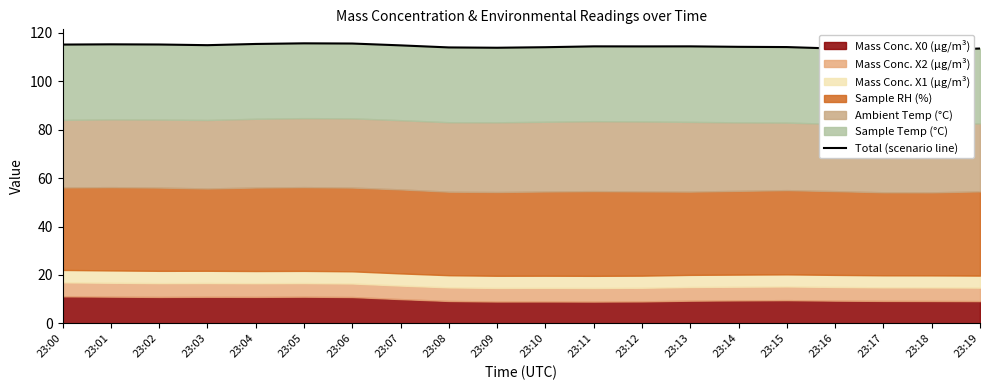

What is the difference between the second highest and second lowest values?

2.6